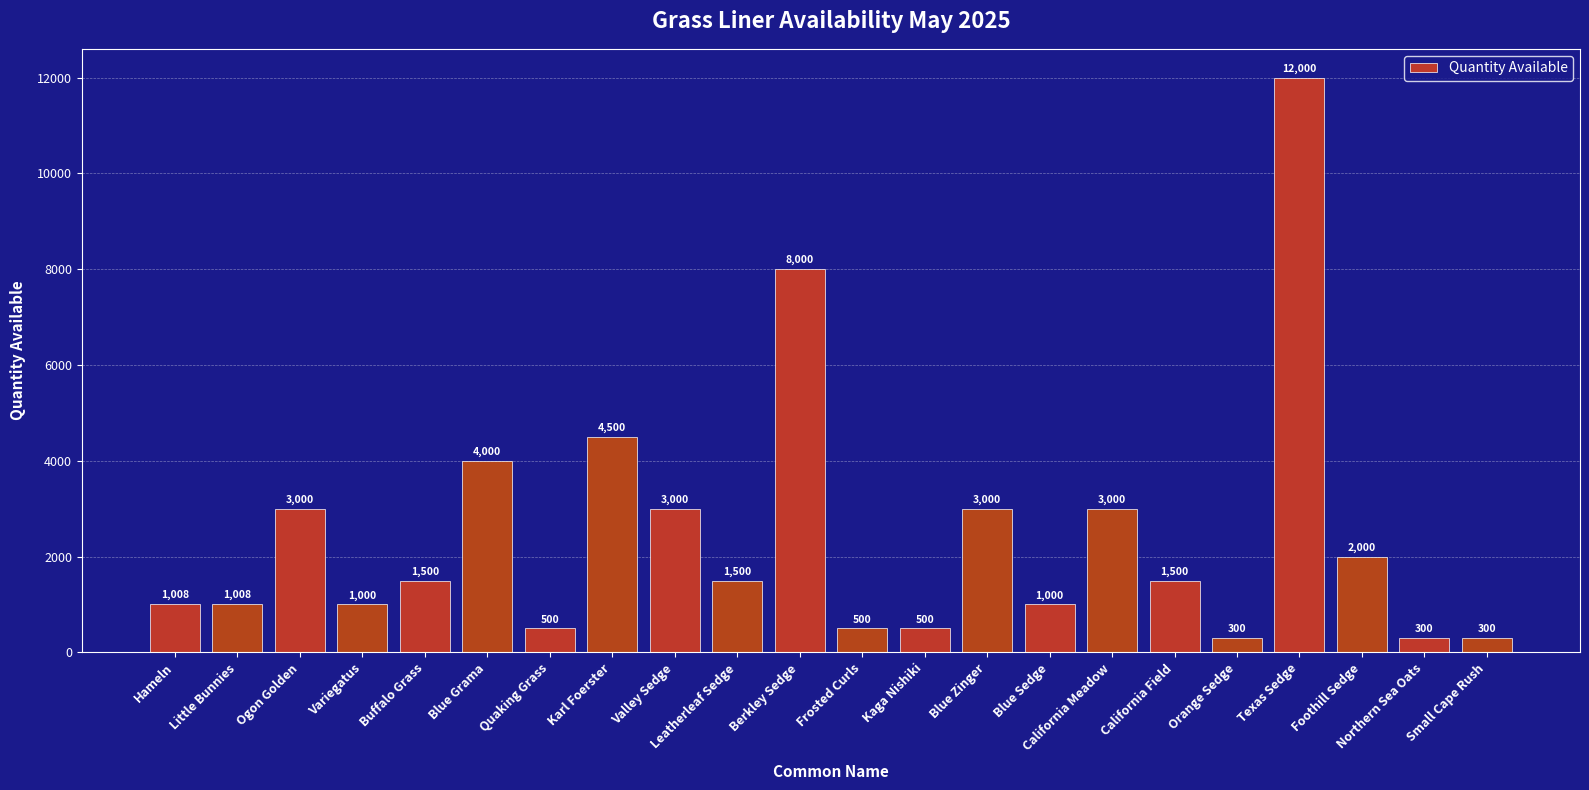

The chart shows a value of 11071 at Berkley Sedge. True or false?

False